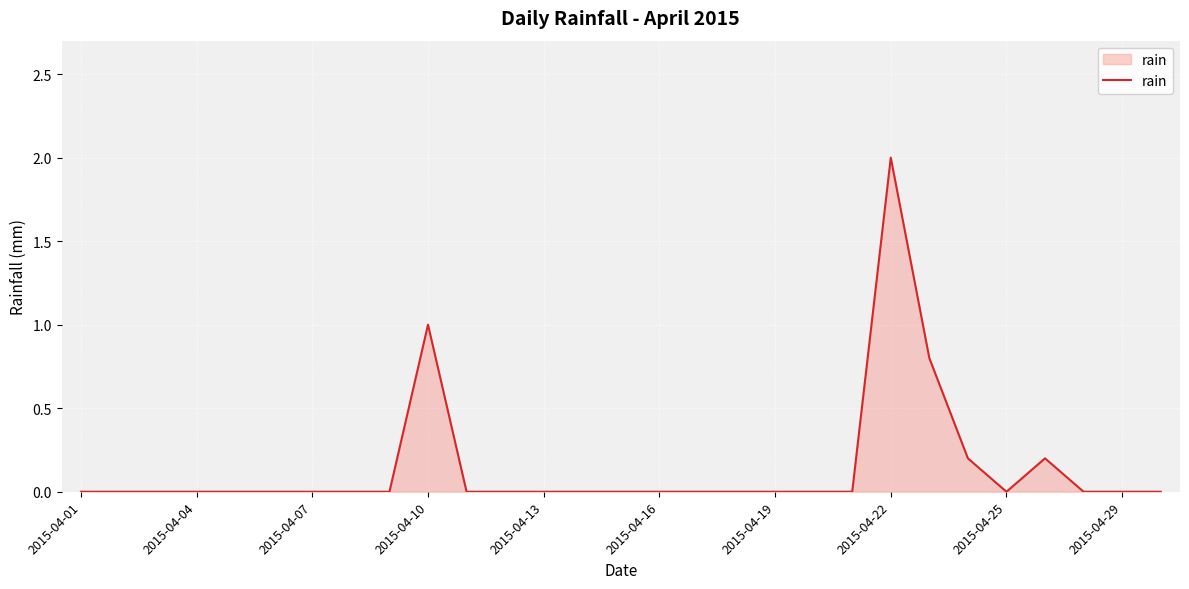

What is the difference between the maximum and minimum values?

2.0